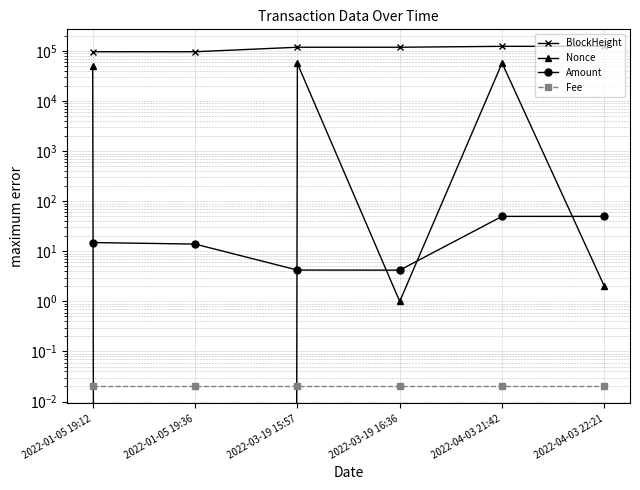

How many values in the BlockHeight series exceed 119372?

2